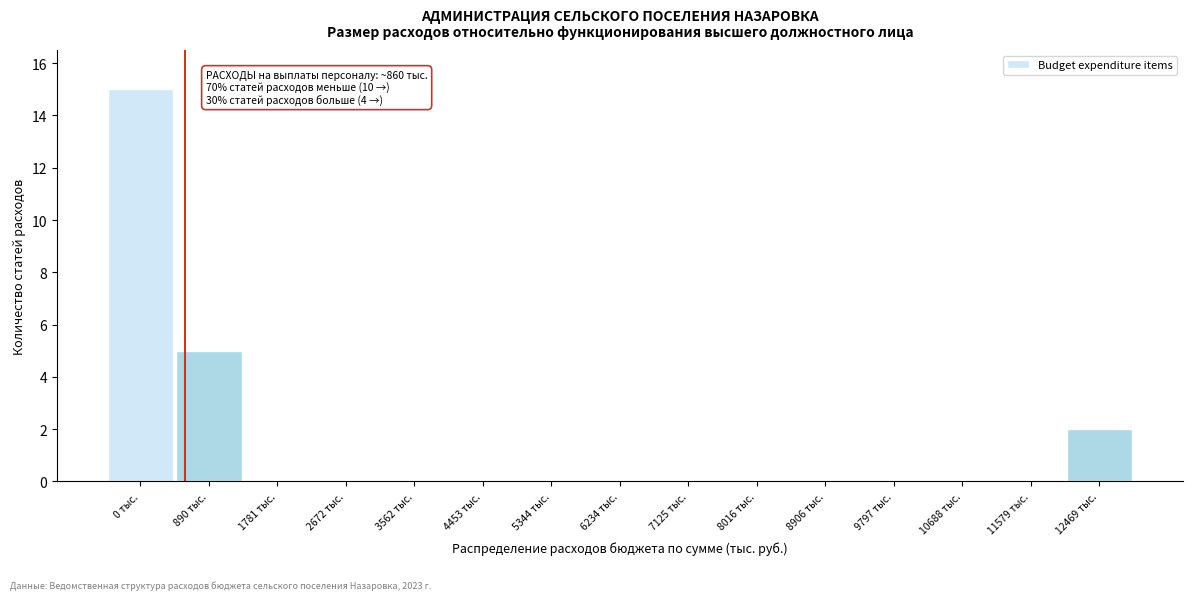

Reading right to left, list all the values displayed in this chart.

12469 тыс.=2	11579 тыс.=0	10688 тыс.=0	9797 тыс.=0	8906 тыс.=0	8016 тыс.=0	7125 тыс.=0	6234 тыс.=0	5344 тыс.=0	4453 тыс.=0	3562 тыс.=0	2672 тыс.=0	1781 тыс.=0	890 тыс.=5	0 тыс.=15